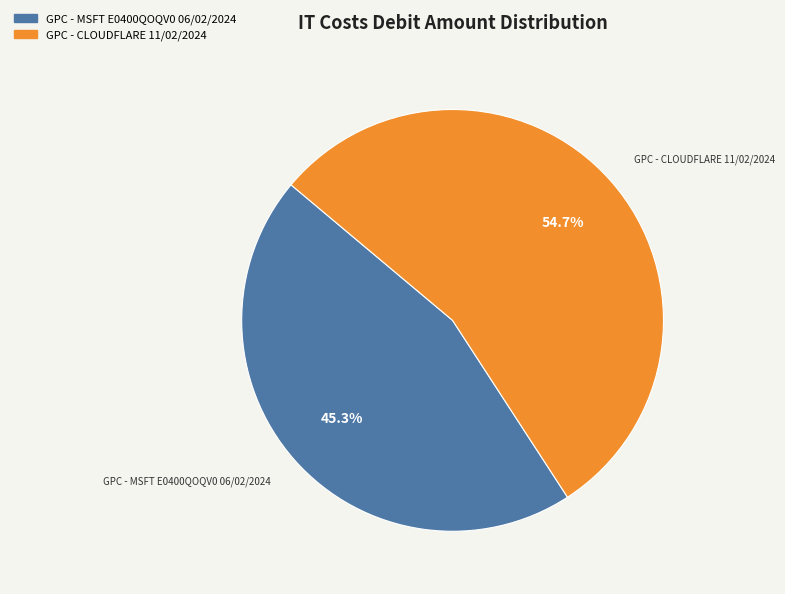

Between GPC - CLOUDFLARE 11/02/2024 and GPC - MSFT E0400QOQV0 06/02/2024, which is larger?

GPC - CLOUDFLARE 11/02/2024